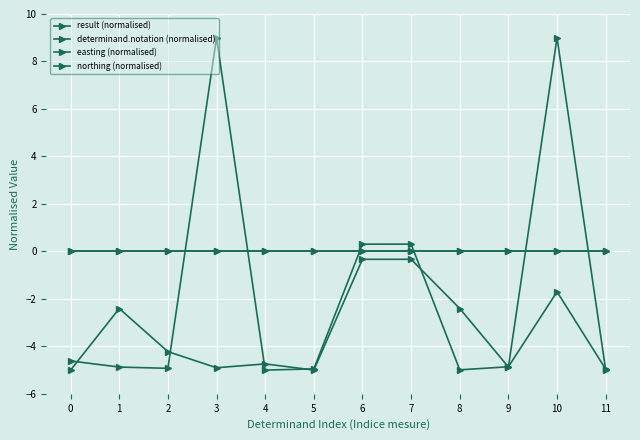

Which series changed the most between 4 and 6?

determinand.notation (normalised)